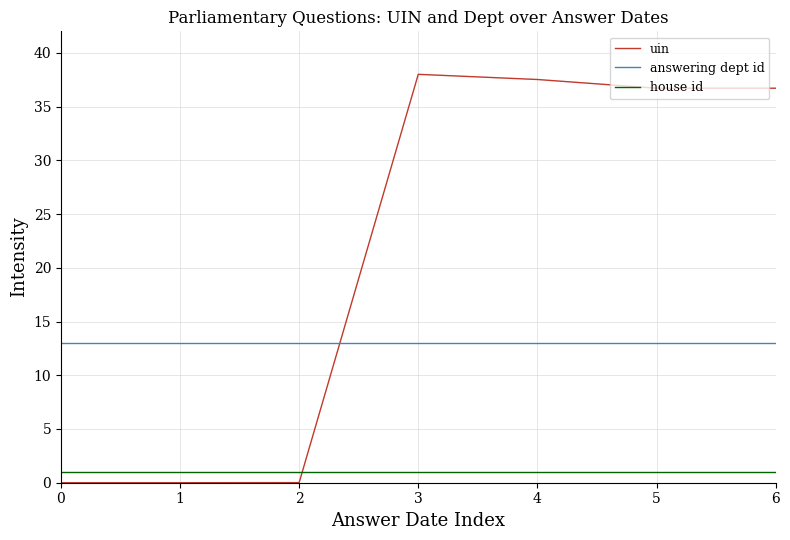

What is the minimum value for house id?

1.0